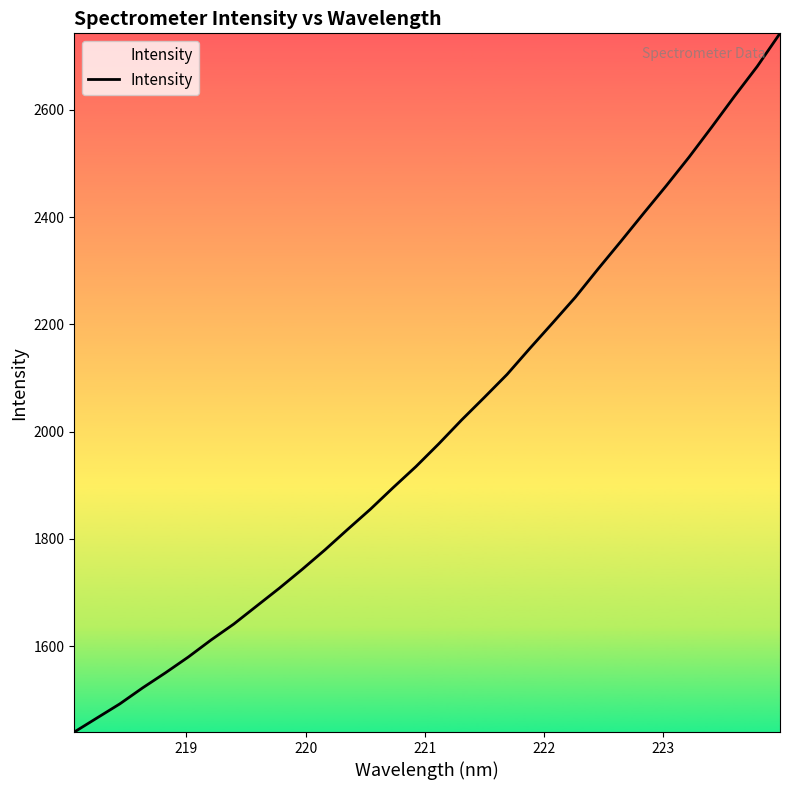

What is the minimum value shown in the chart?

1439.9